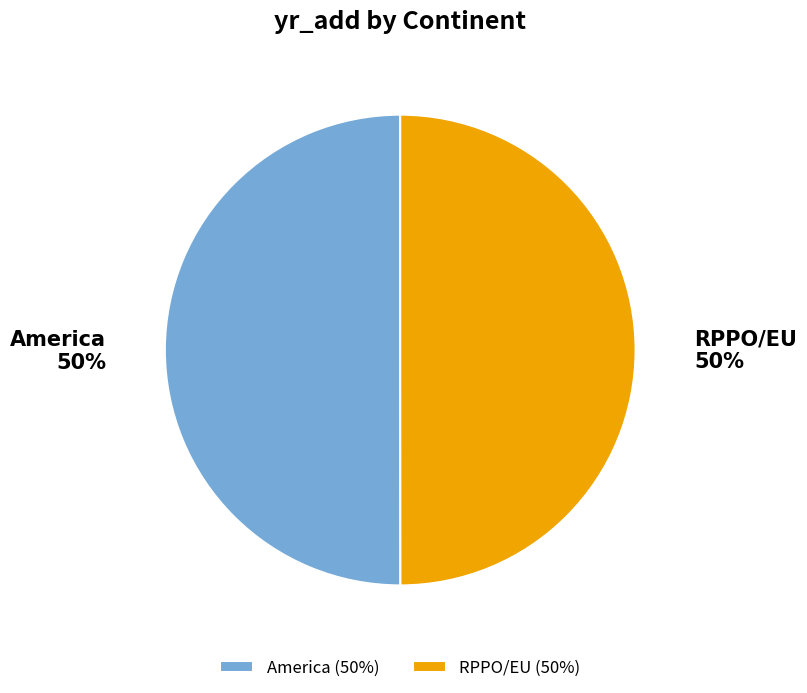

The RPPO/EU slice represents 58% of the pie. True or false?

False